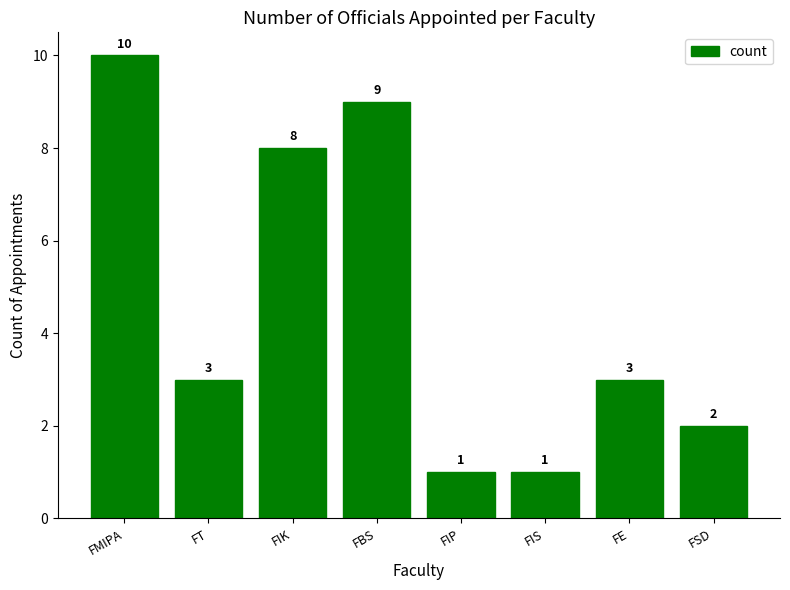

Which label corresponds to the largest value in the chart?

FMIPA